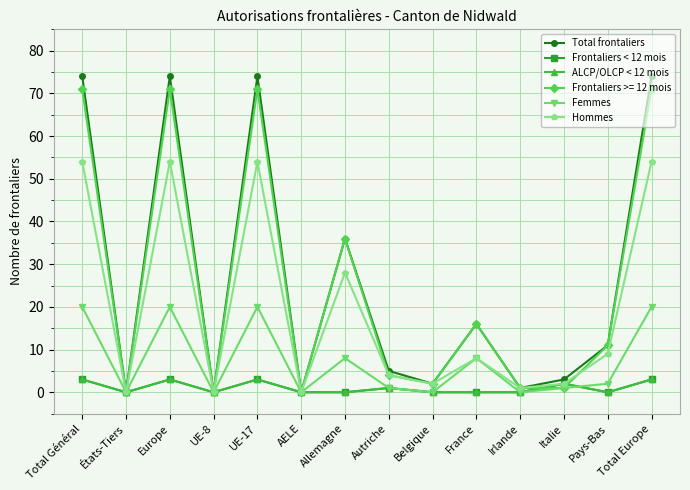

The value of Total frontaliers at Total Général is 51. True or false?

False